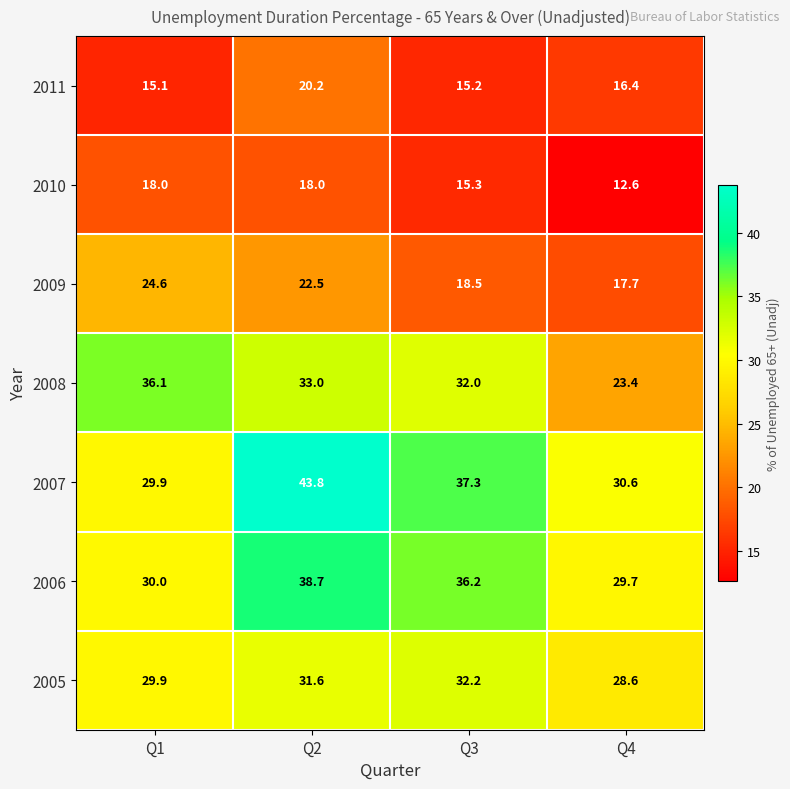

What is the average value of the 2008 series?

31.1